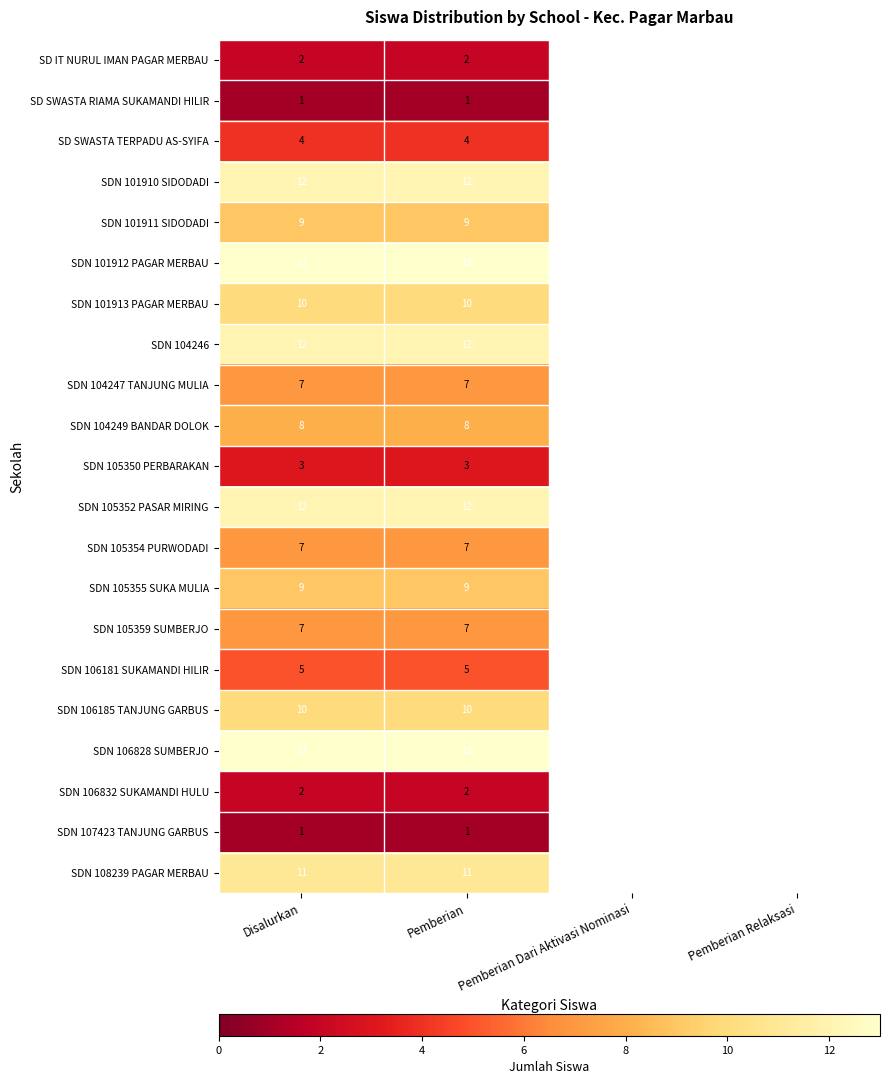

The SDN 105354 PURWODADI series shows 12 at Disalurkan. True or false?

False